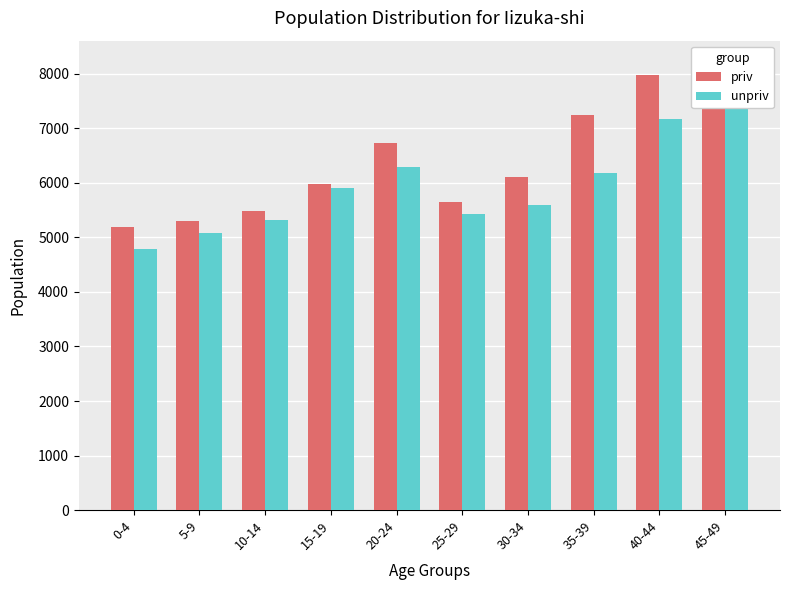

At 0-4, list the series in order from smallest to largest.

unpriv, priv